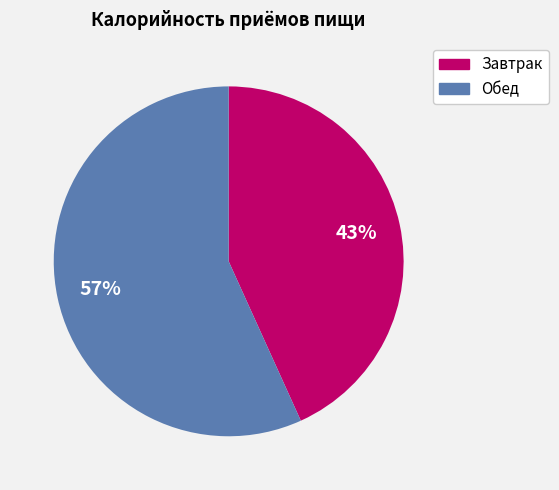

Approximately how many times larger is the value at Обед compared to Завтрак?

1.3